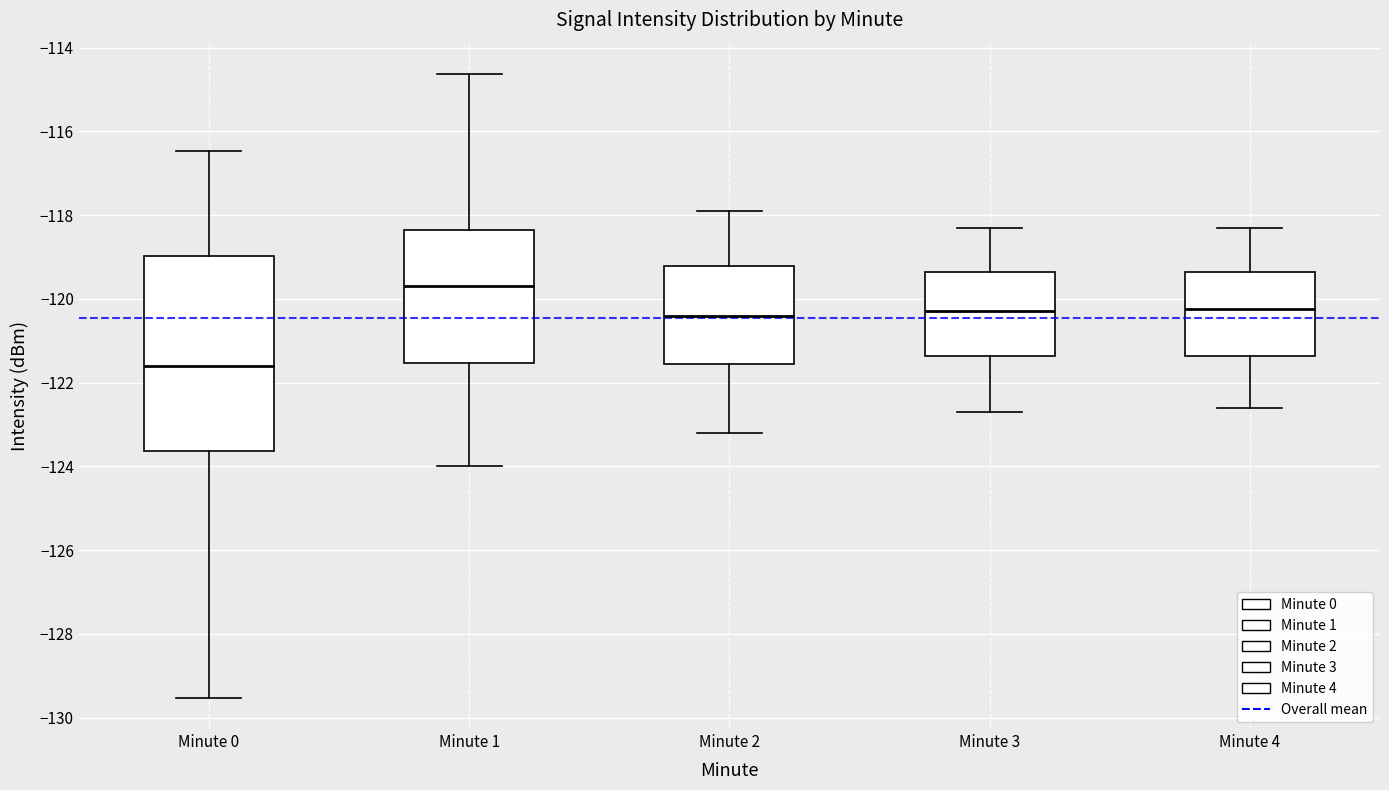

Which box has the lowest median line?

Minute 0